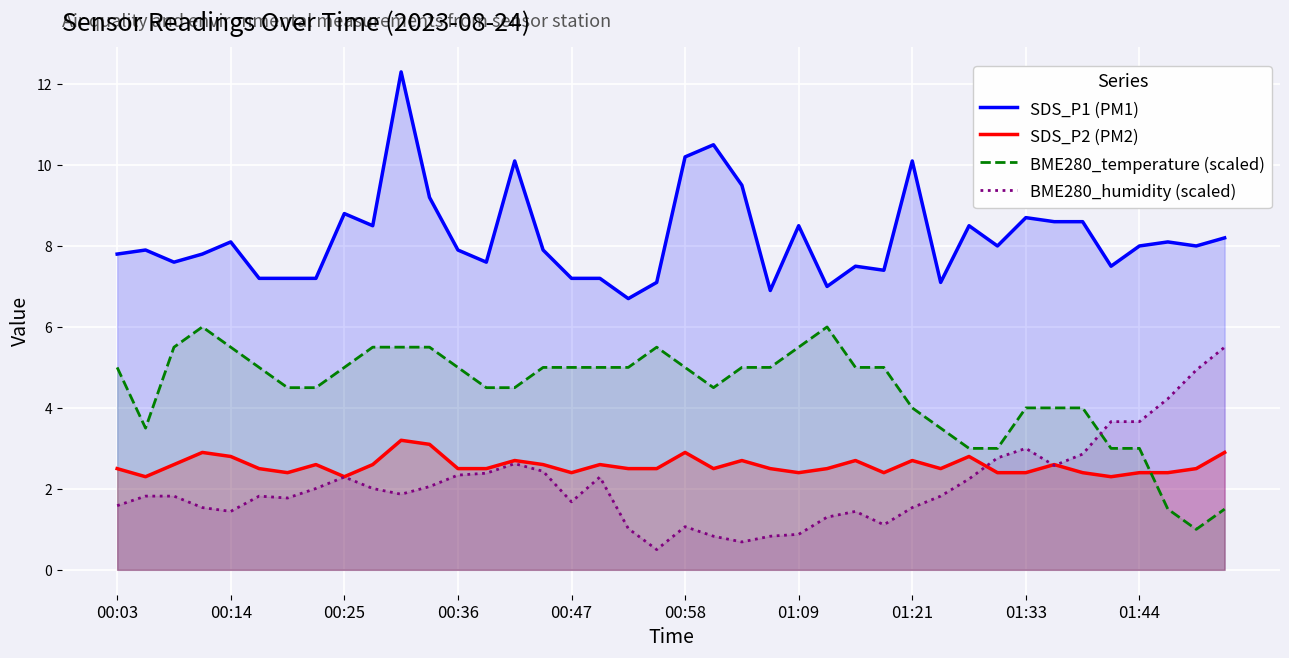

Rank the series at 21 from highest to lowest value.

SDS_P1 (PM1), BME280_temperature (scaled), SDS_P2 (PM2), BME280_humidity (scaled)